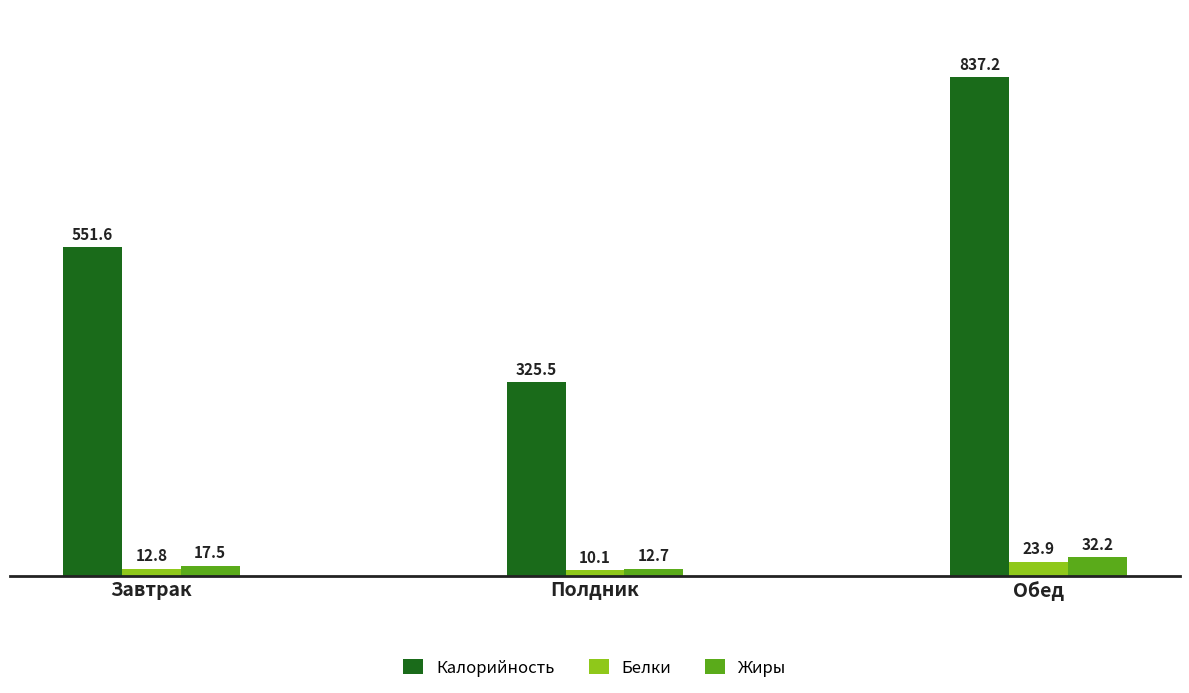

Rank the series at Полдник from highest to lowest value.

Калорийность, Жиры, Белки